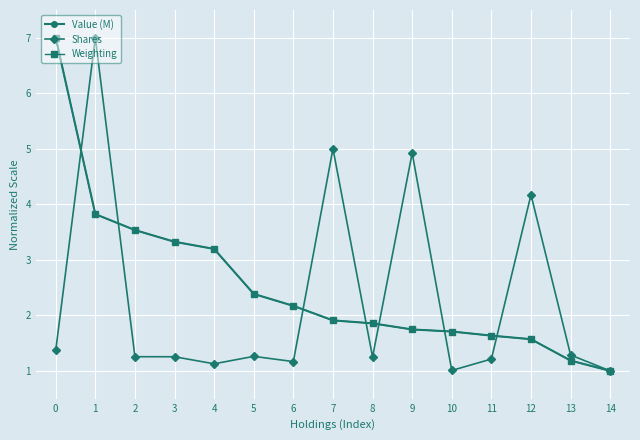

What is the average value of the Shares series?

2.3